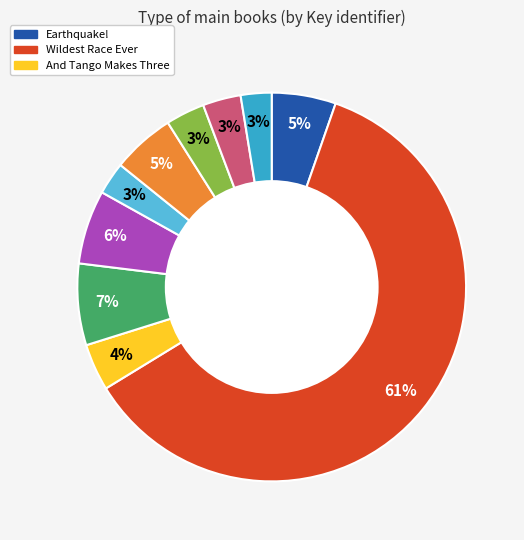

To the nearest percent, what is the average slice percentage?

10%